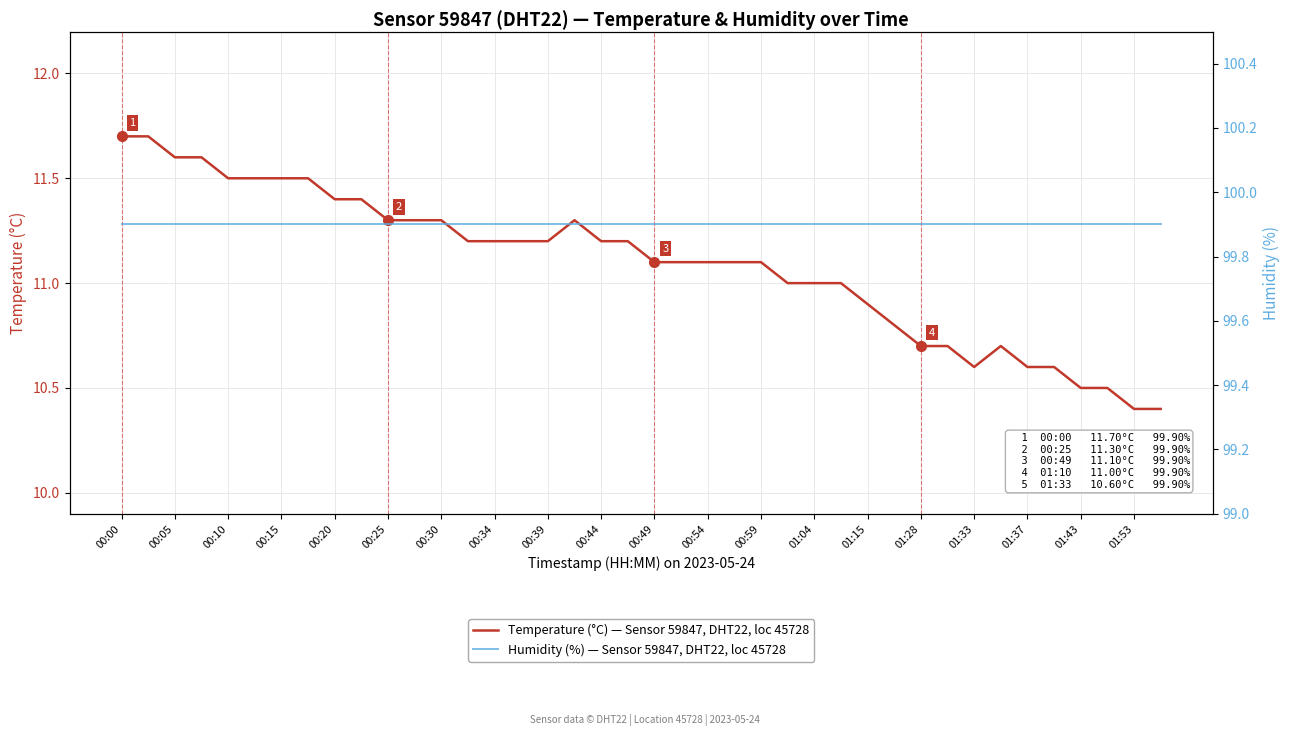

What is the sum of the Temperature (°C) — Sensor 59847, DHT22, loc 45728 values at 01:04 and 01:53?

21.4